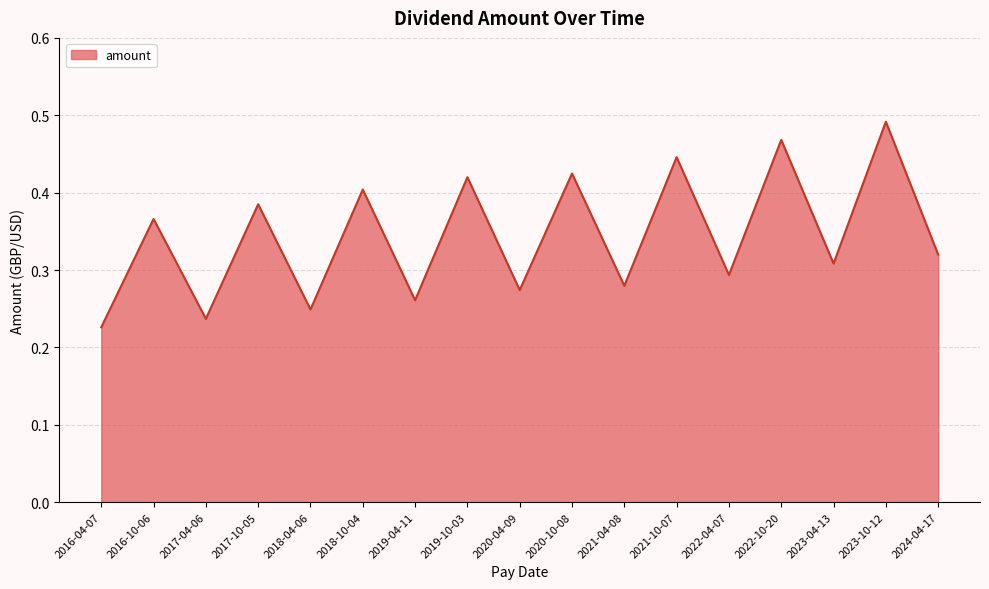

Which label corresponds to the largest value in the chart?

2023-10-12